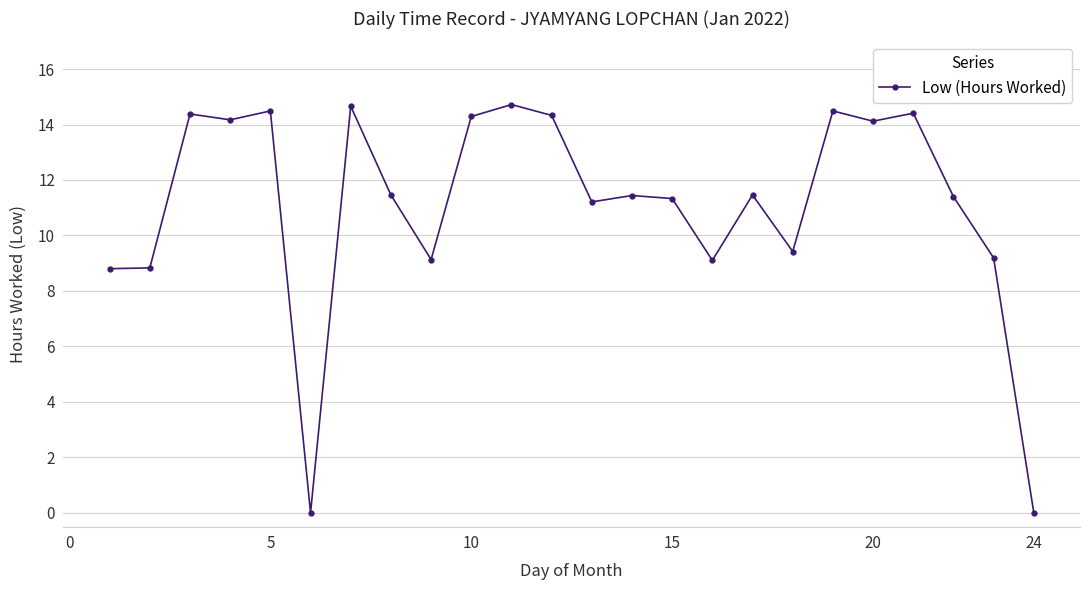

True or false: the data has more than 2 interior local peaks.

True